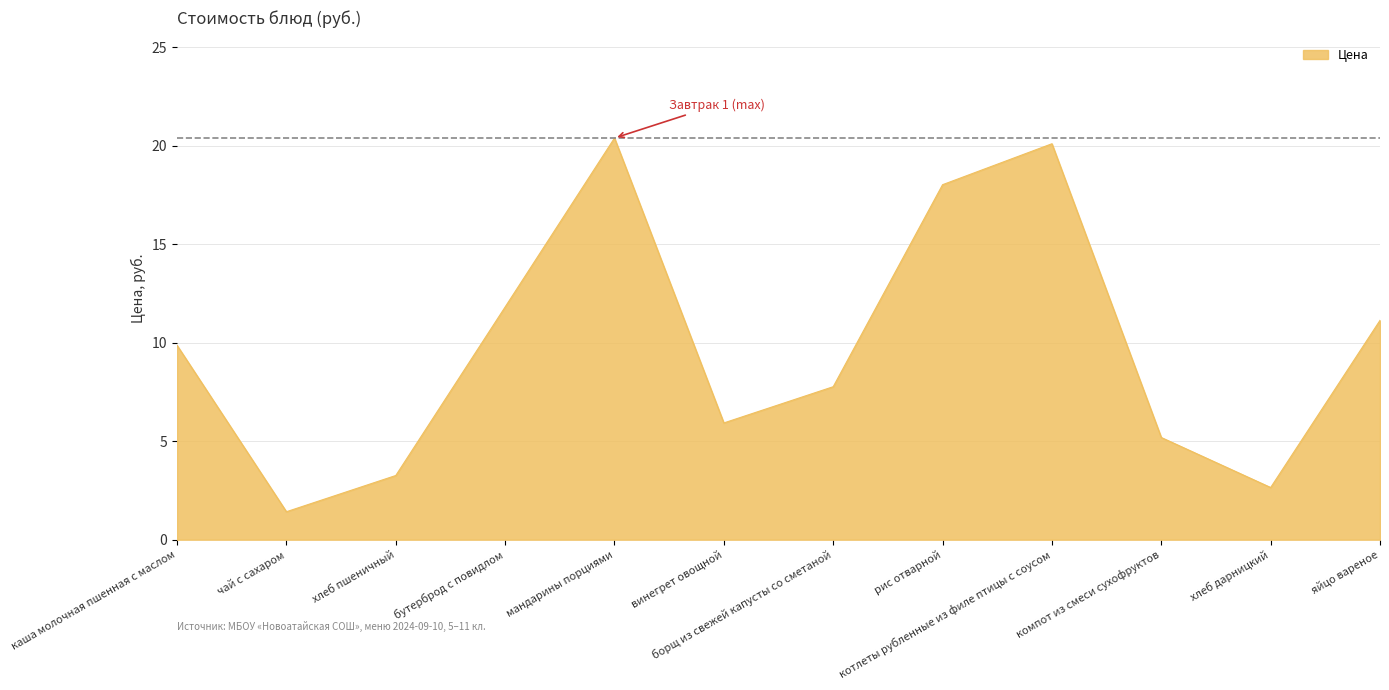

Approximately how many times larger is the value at каша молочная пшенная с маслом compared to винегрет овощной?

1.7